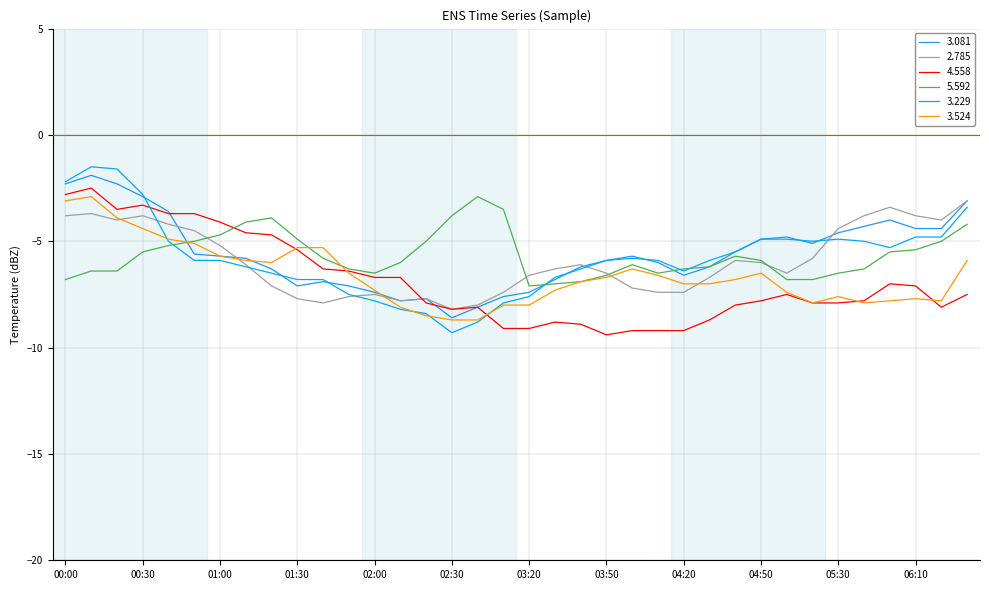

What is the average value of the 3.524 series?

-6.6